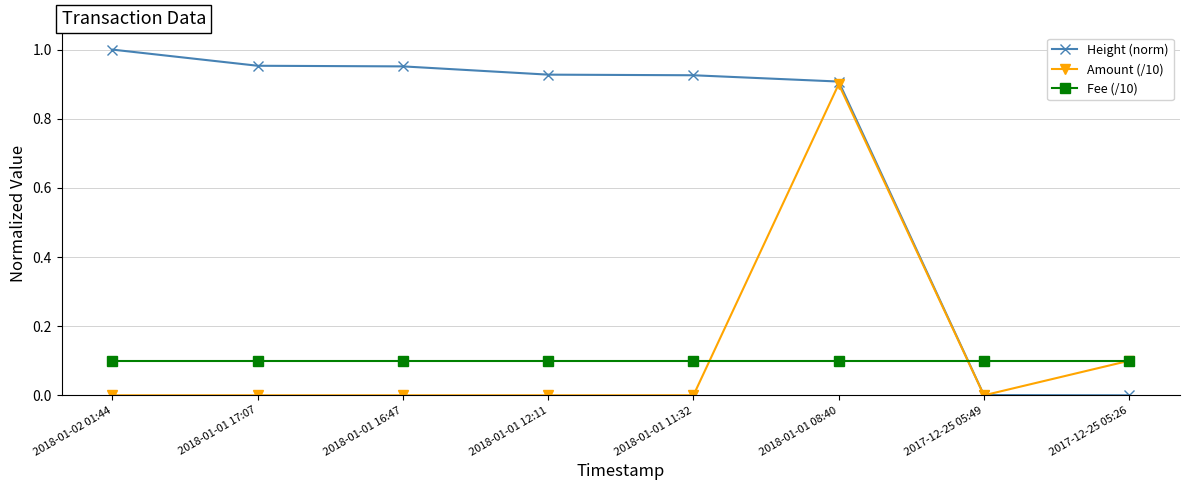

Where do Fee (/10) and Height (norm) first cross each other?

2018-01-01 08:40 and 2017-12-25 05:49